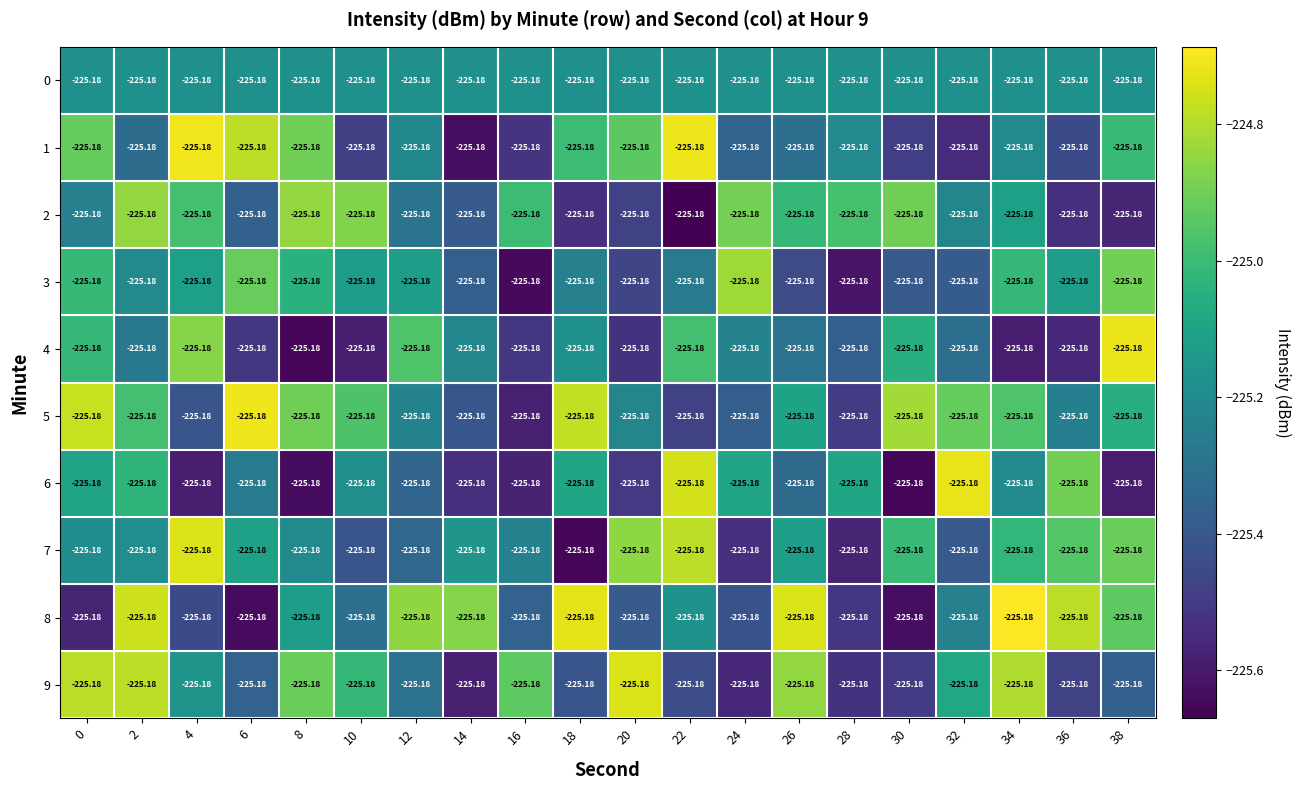

Which series has the widest spread of values?

8